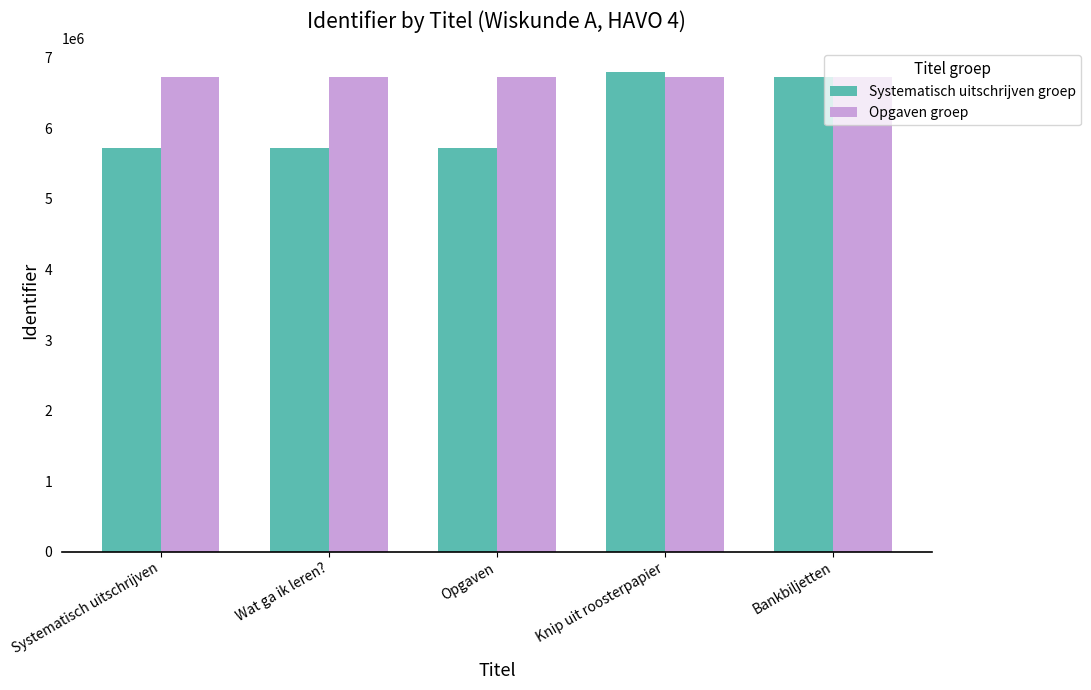

What is the label of the 2nd bar from the right?

Knip uit roosterpapier